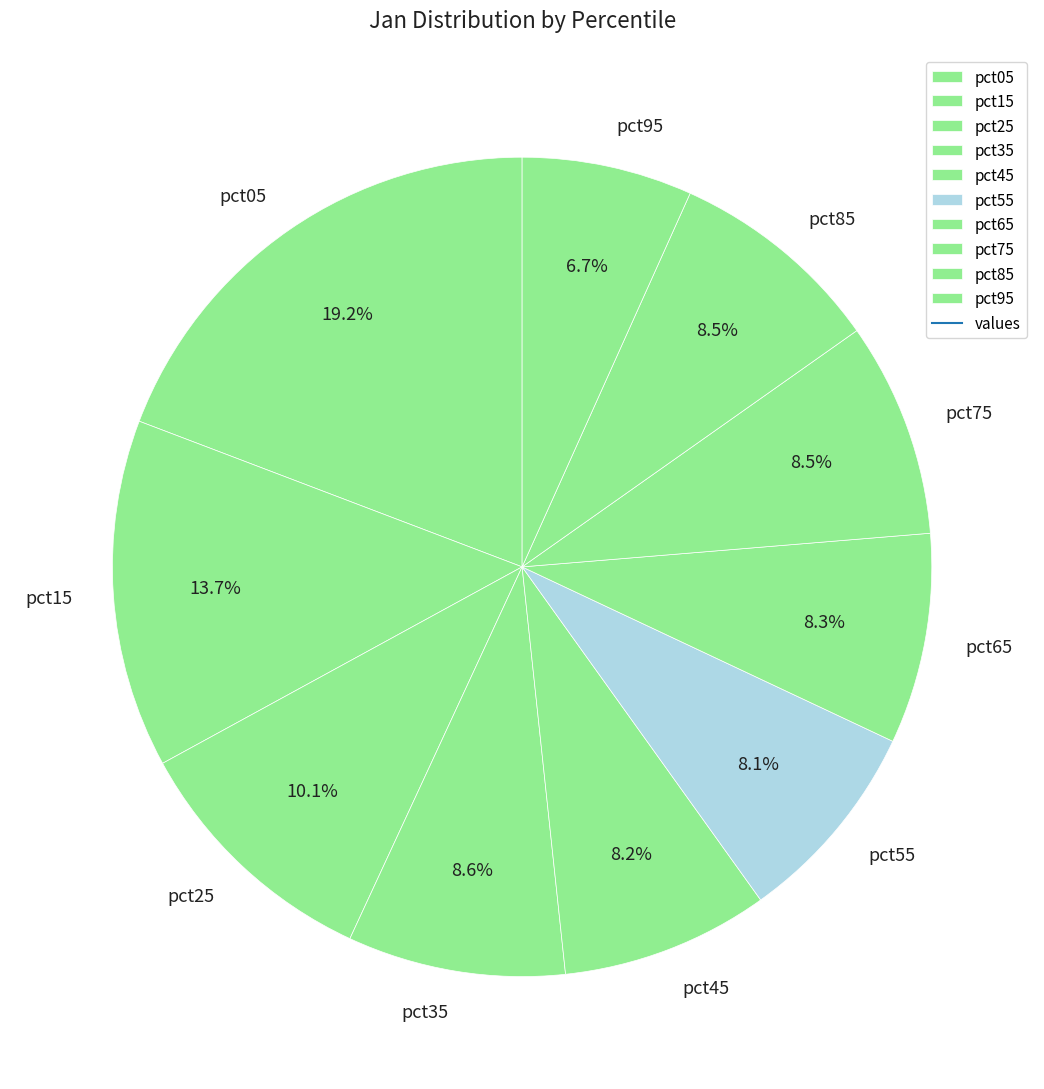

Which slice is the largest?

pct05